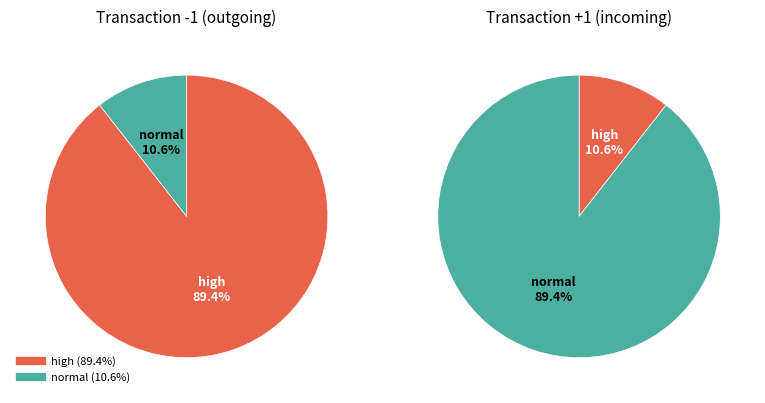

The io_index: 178 slice represents 20% of the pie. True or false?

False